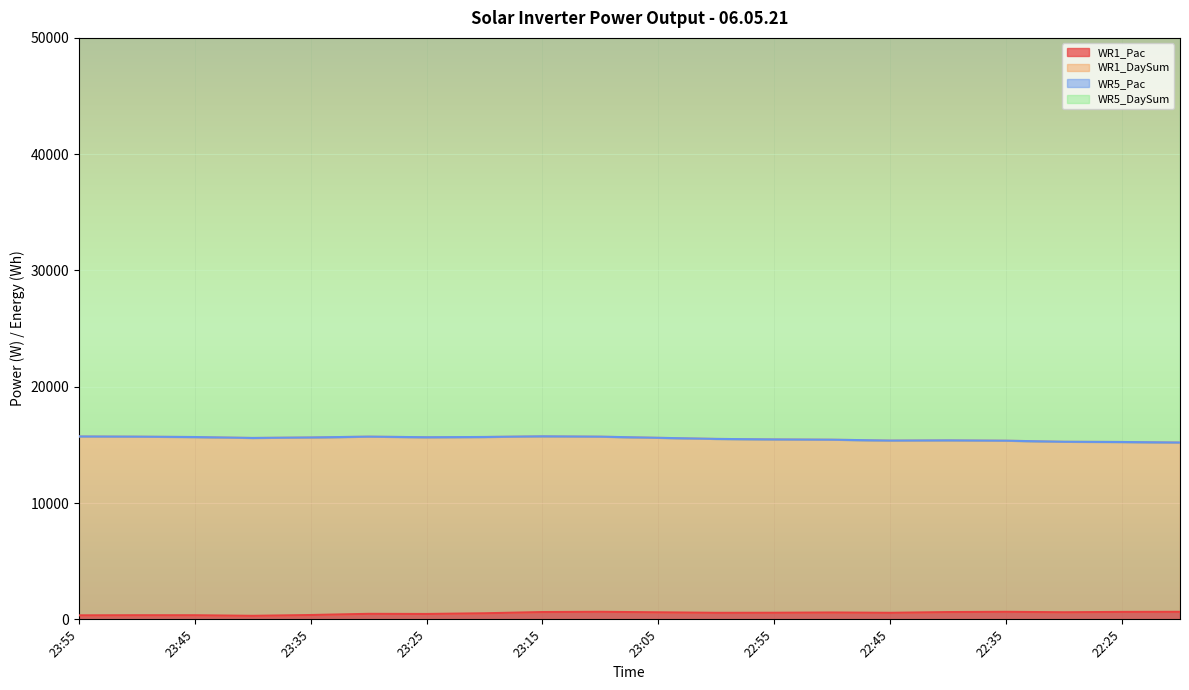

True or false: WR5_Pac has more than 0 points higher than both neighbors.

False